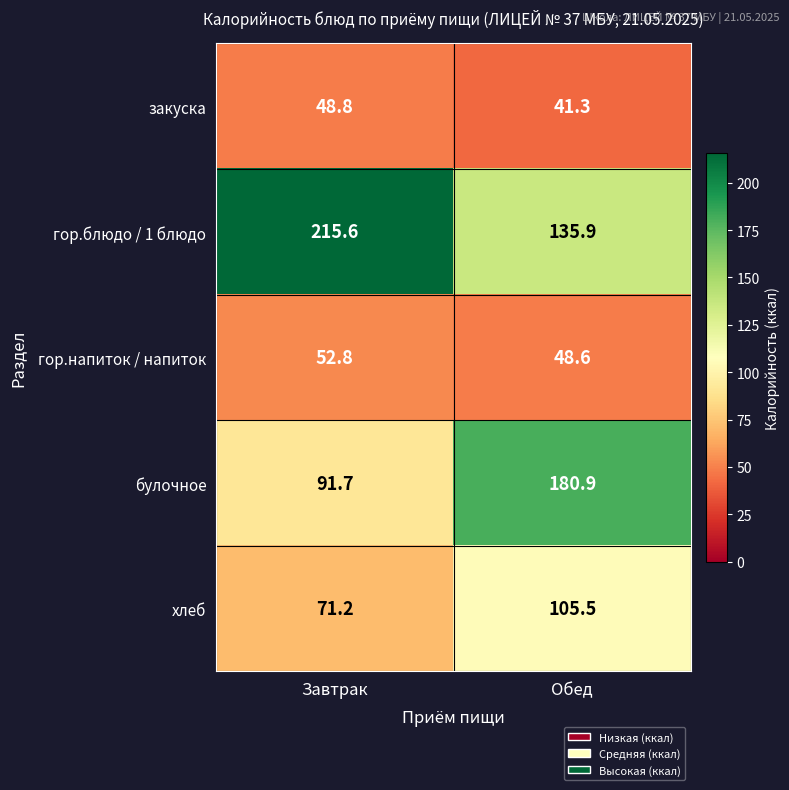

How many categories are shown in the chart?

2